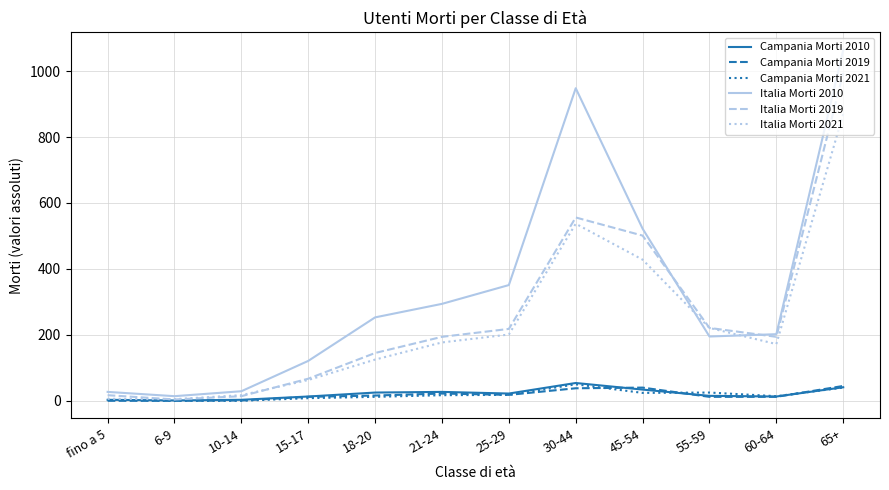

The value of Italia Morti 2019 at 25-29 is 218. True or false?

True